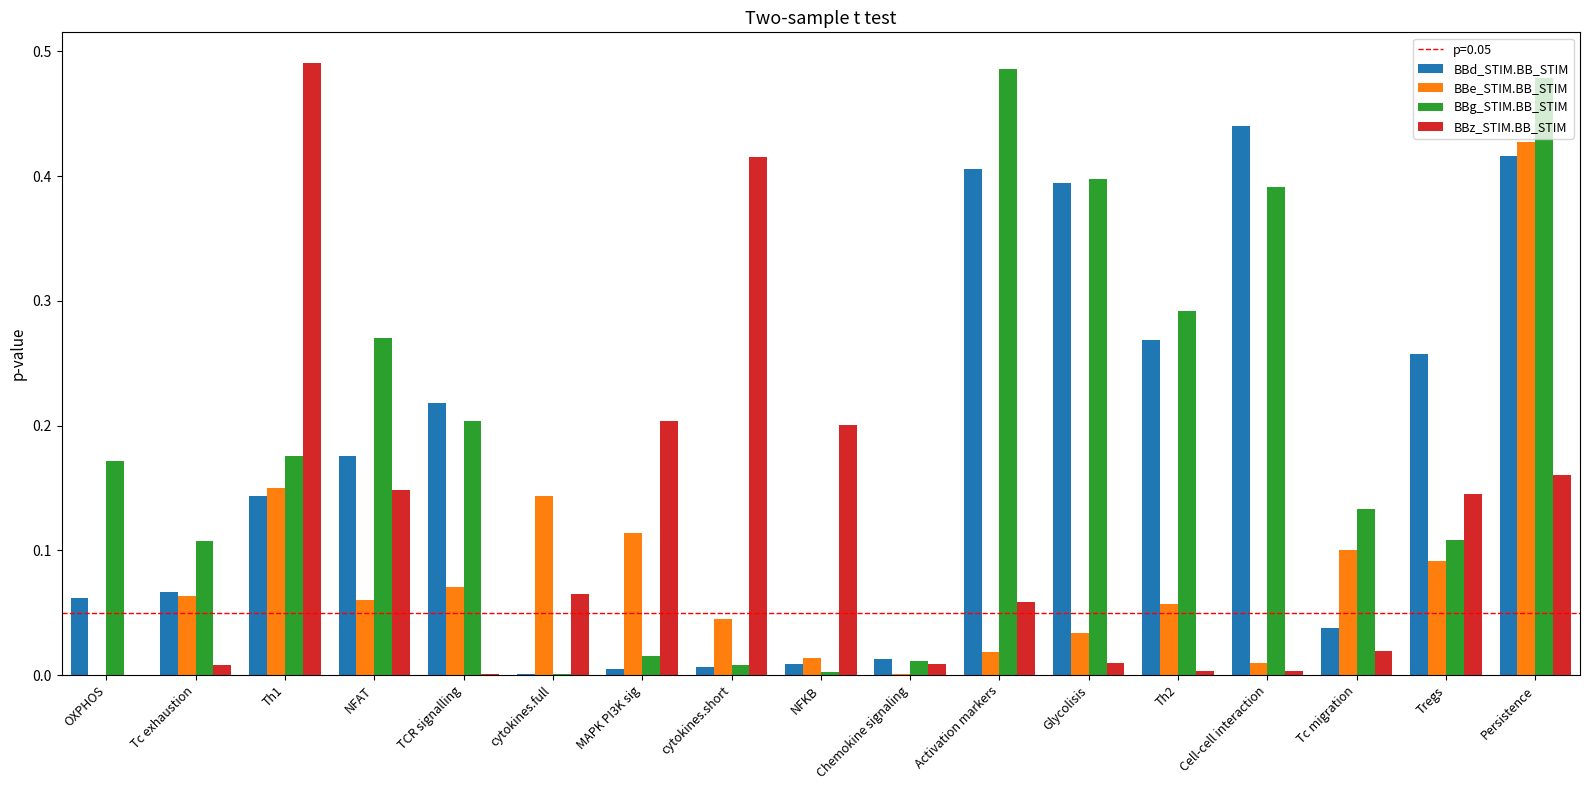

What is the sum of all BBz_STIM.BB_STIM values?

1.9